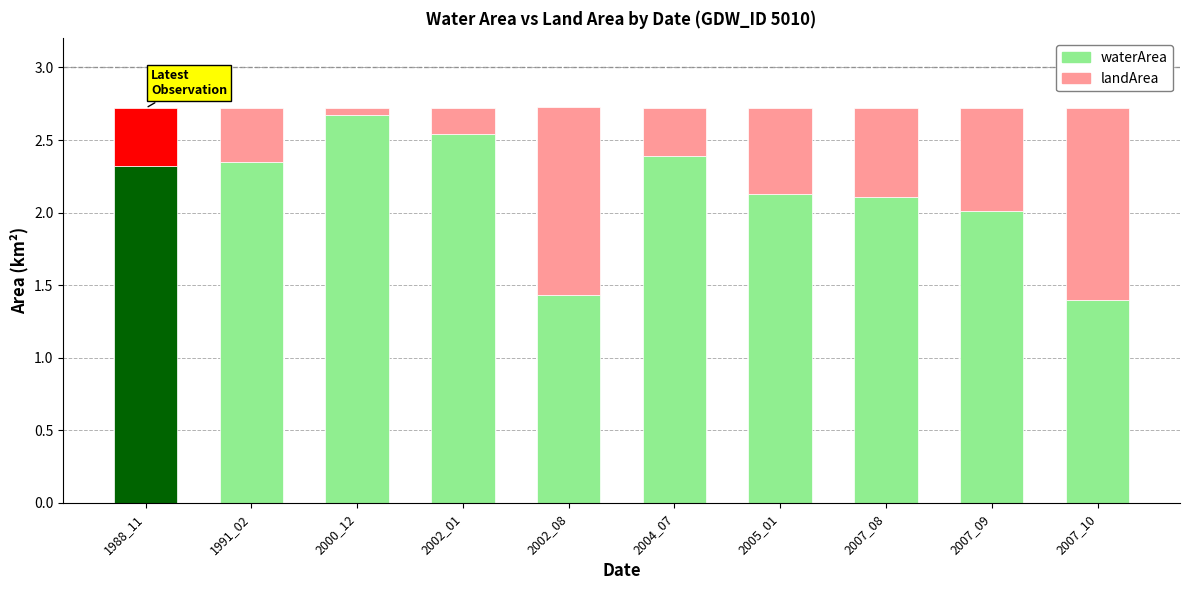

What is the total value across all series at 2007_09?

2.7